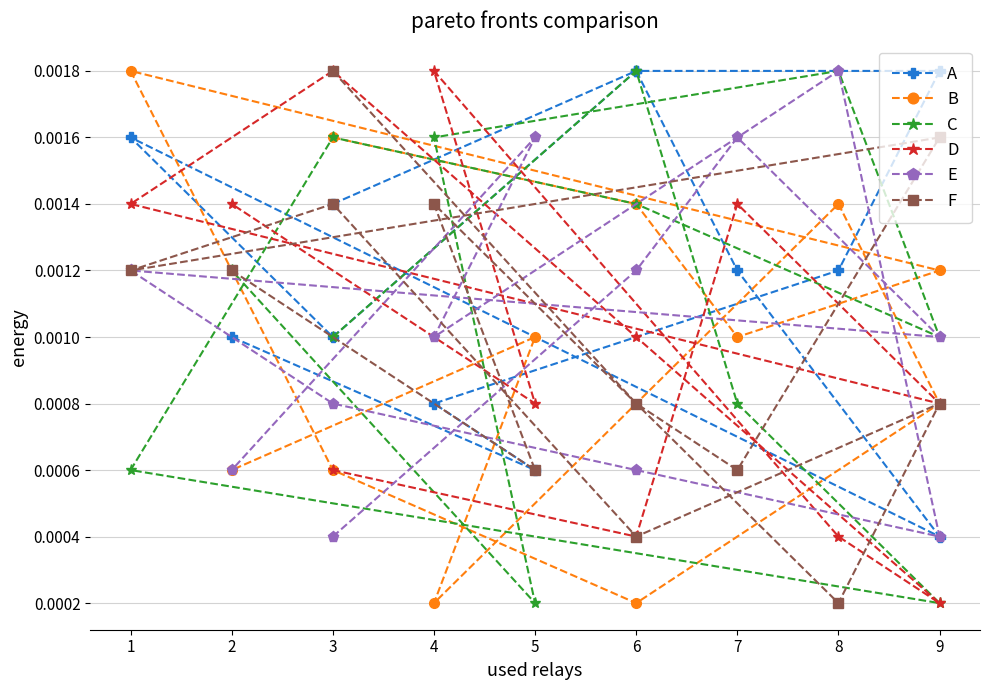

Between 6 and 3, which is larger?

6